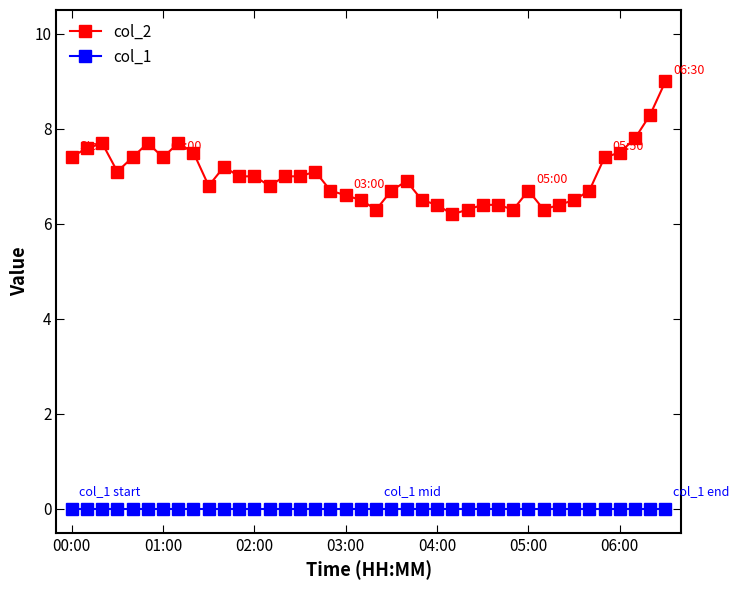

What is the greatest value displayed?

9.0